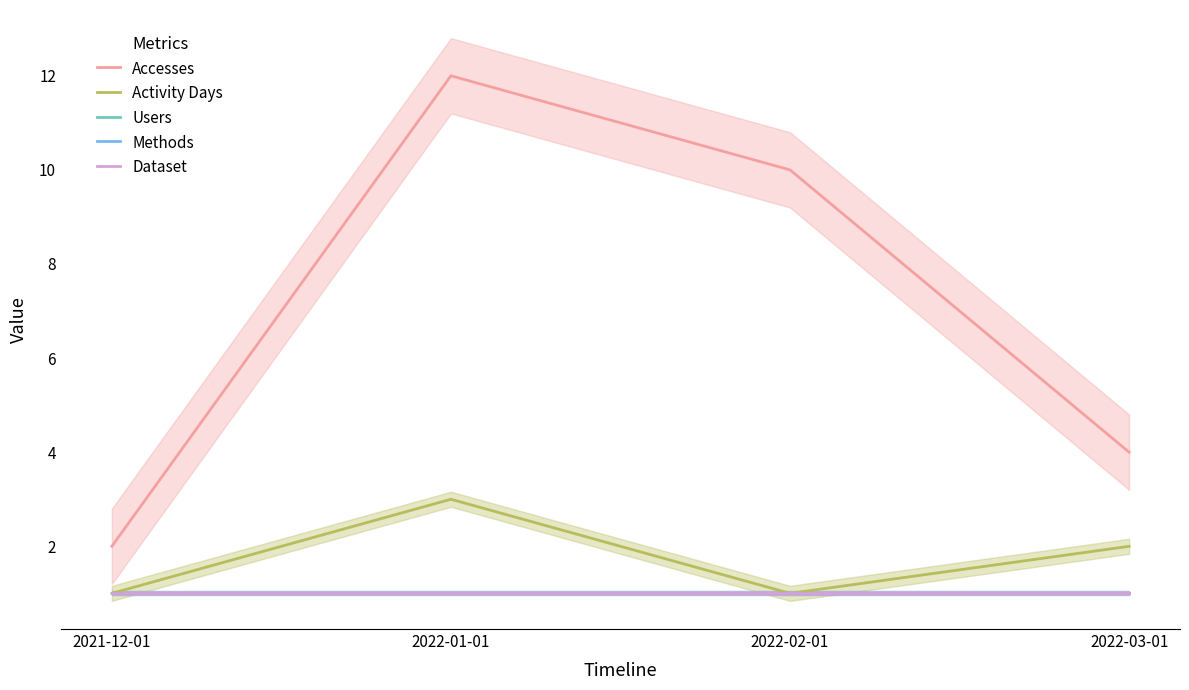

List the series in order of their peak value, highest first.

Accesses, Activity Days, Users, Methods, Dataset